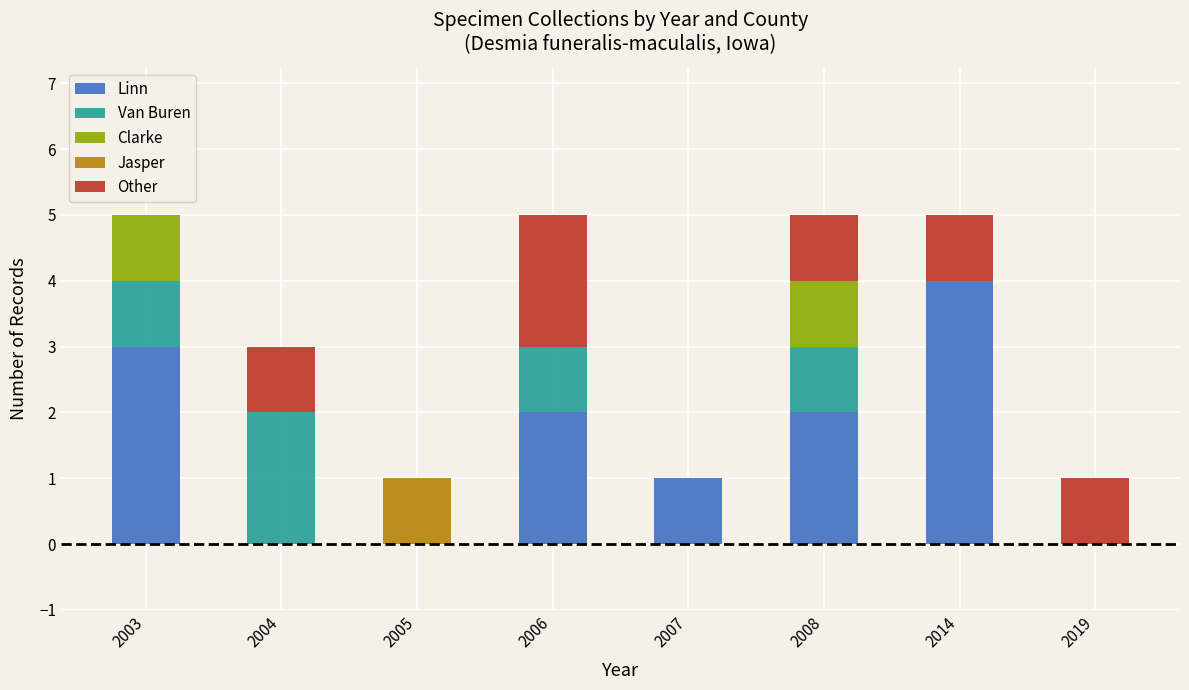

What are all the series names shown in the legend?

Linn, Van Buren, Clarke, Jasper, Other